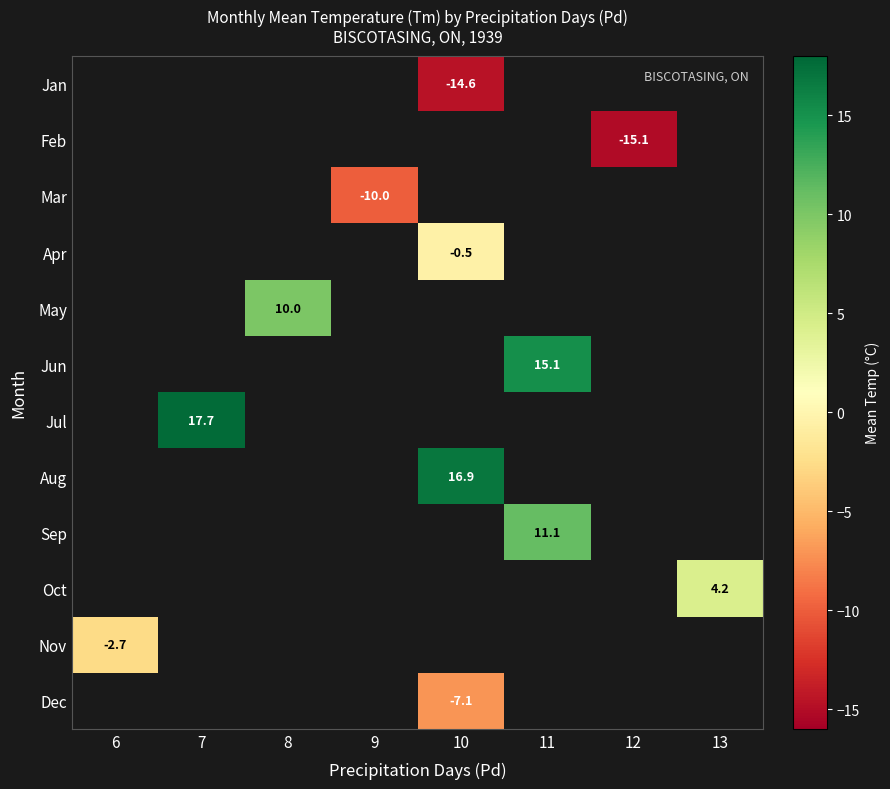

How many data points does each series have?

8